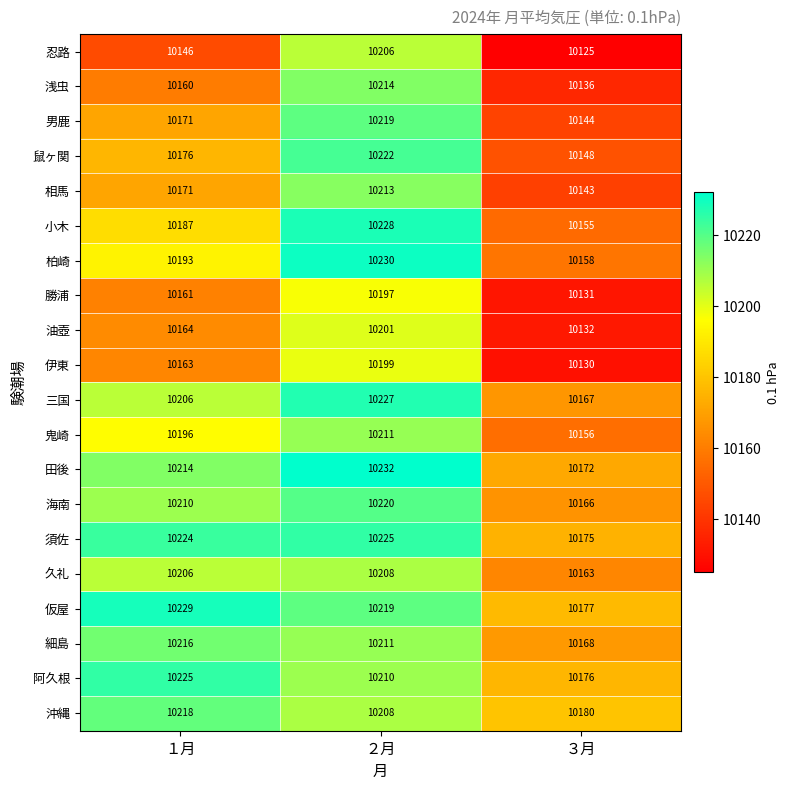

Which series has the largest range (max minus min)?

忍路